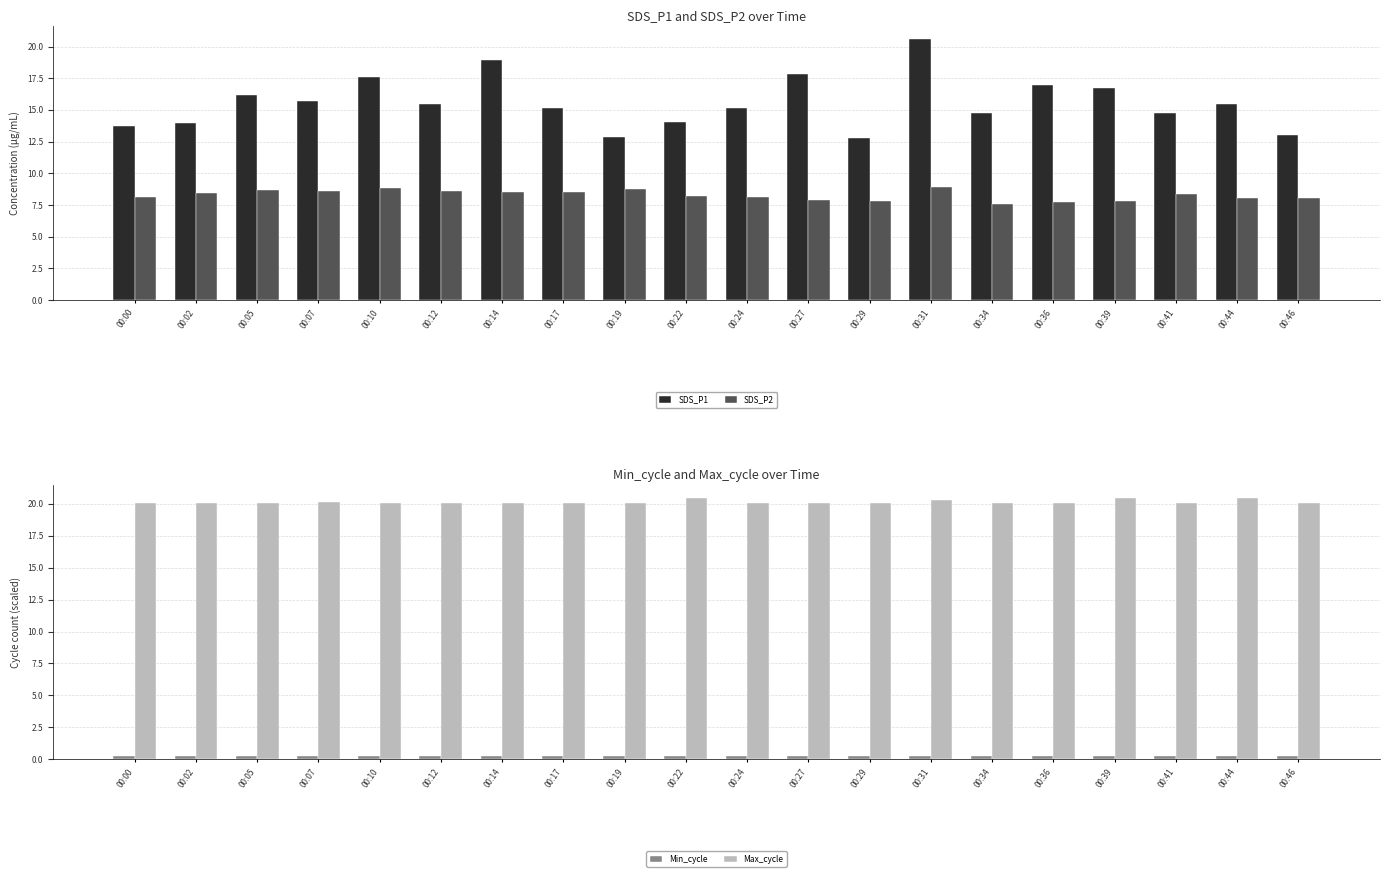

Where is SDS_P1 nearest to the value 16?

00:05